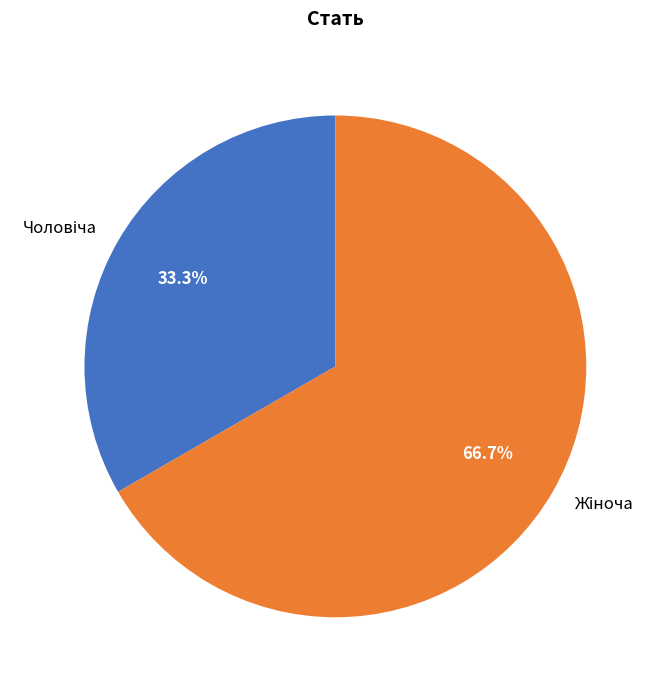

Is there any slice that represents more than half of the pie?

Yes